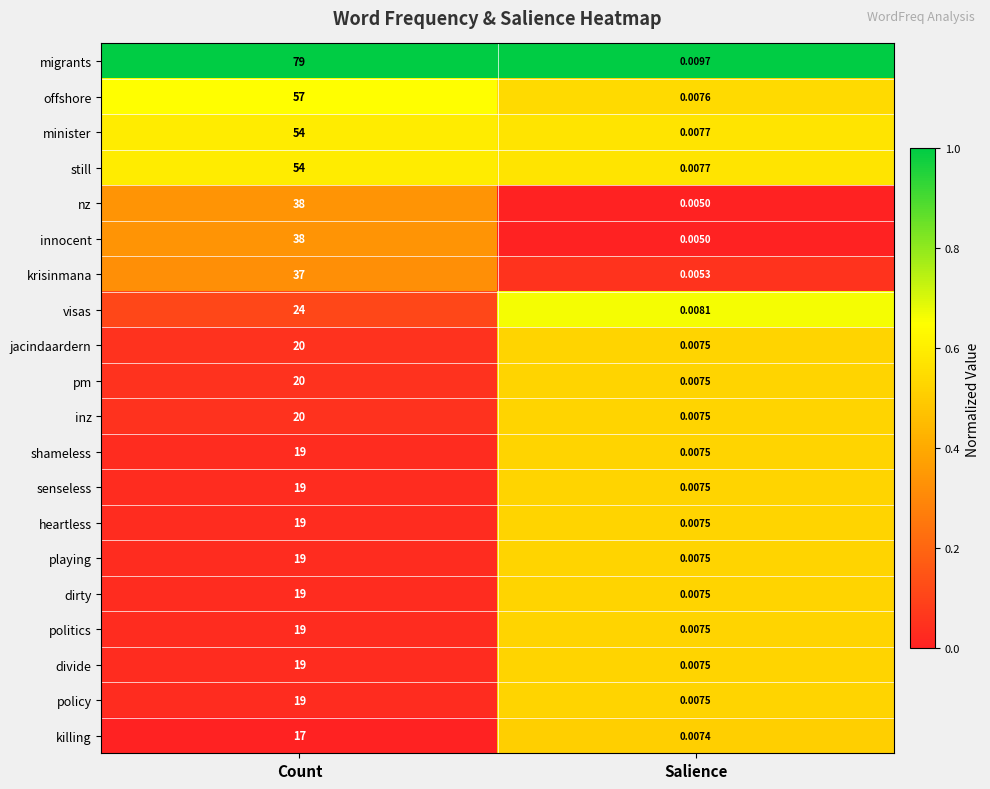

List the labels in order of offshore value, smallest first.

Salience, Count